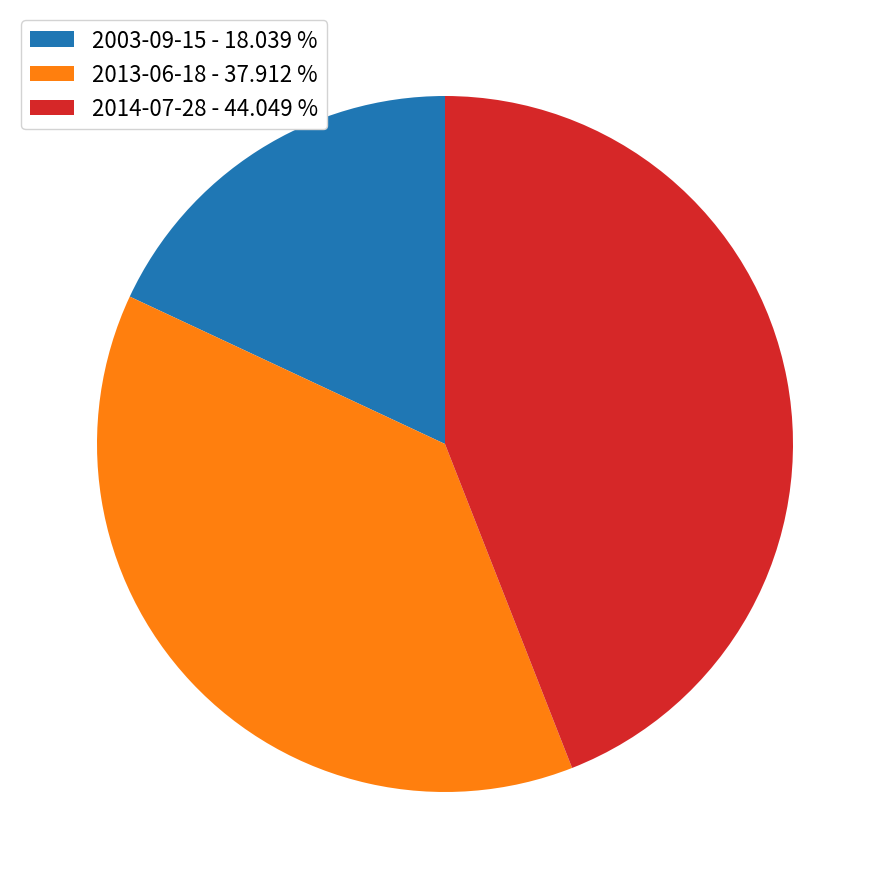

Is there a majority slice in this chart?

No